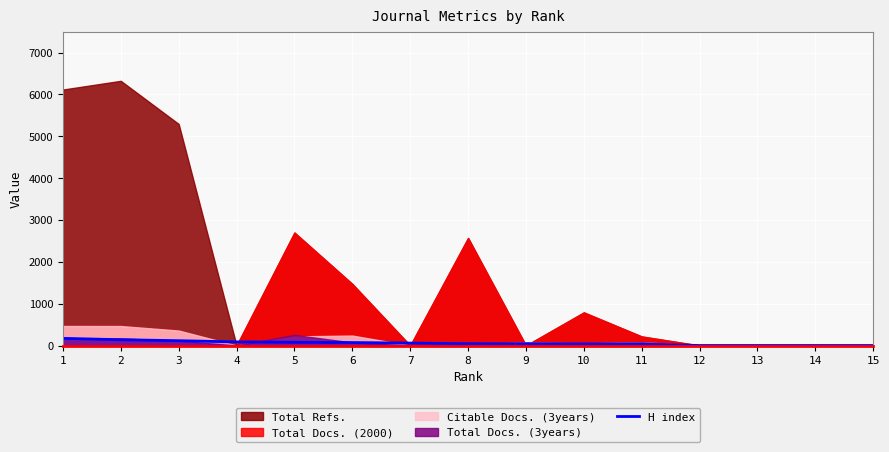

Does the chart display data point markers on the line(s)?

No